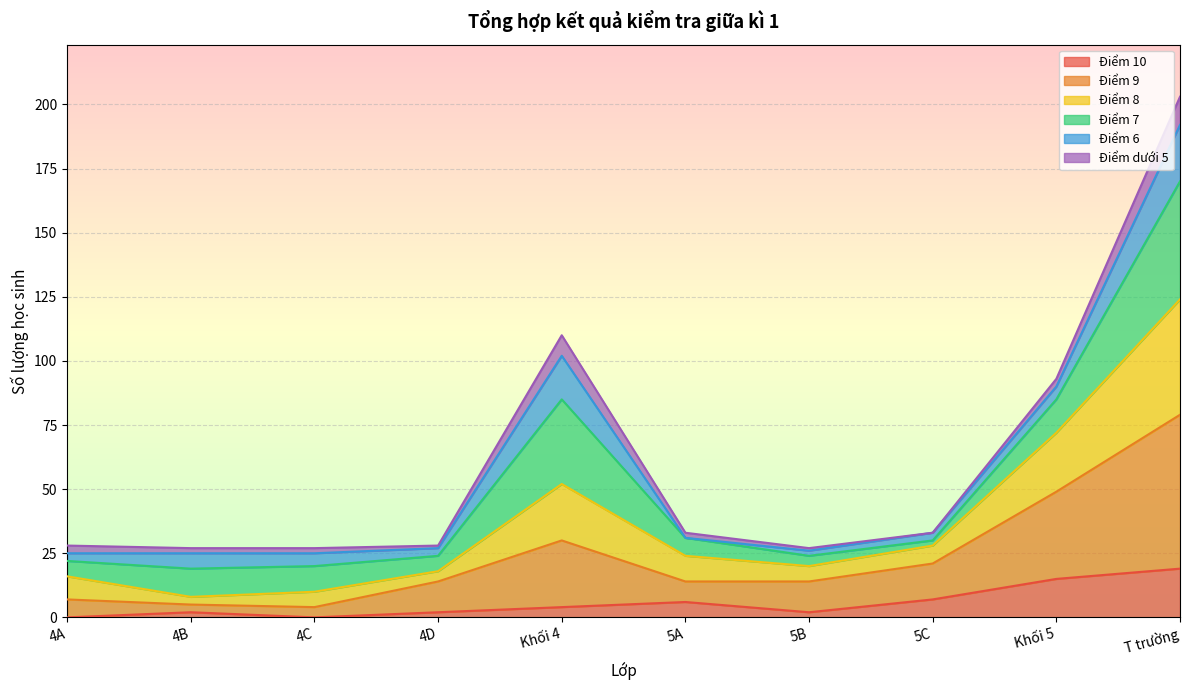

The Điểm 8 series shows 8 at 4D. True or false?

False